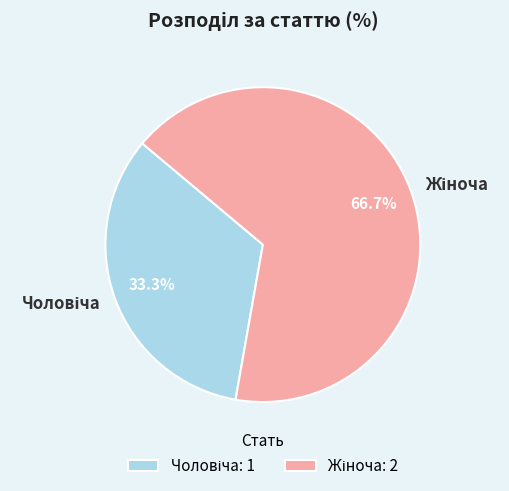

To the nearest percent, what is the difference between the largest and smallest slice percentages?

33%